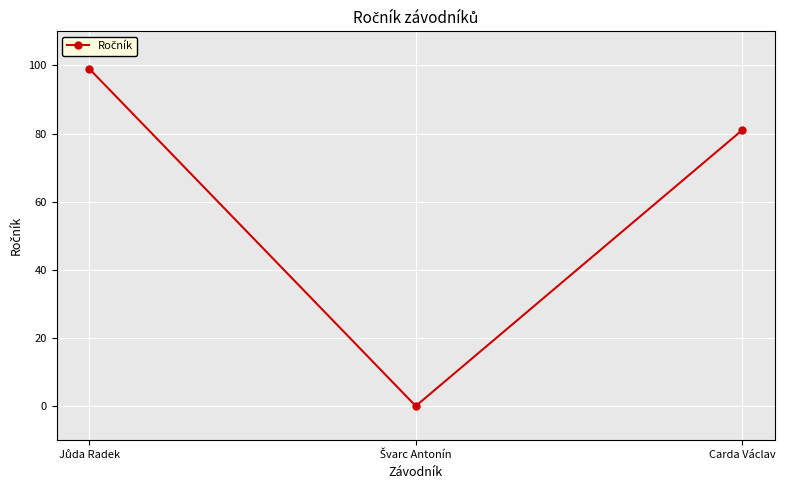

Does the chart have visible grid lines?

Yes